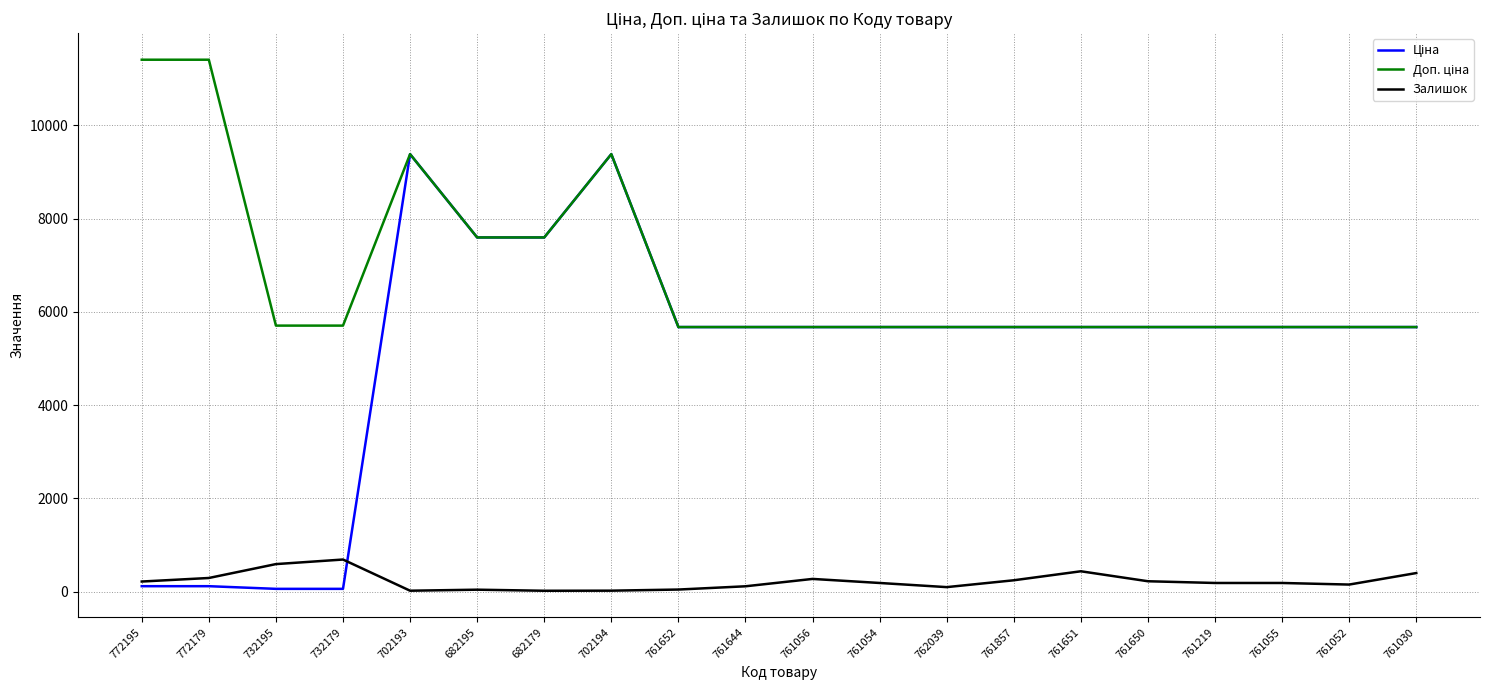

What is the greatest value displayed?

11410.0